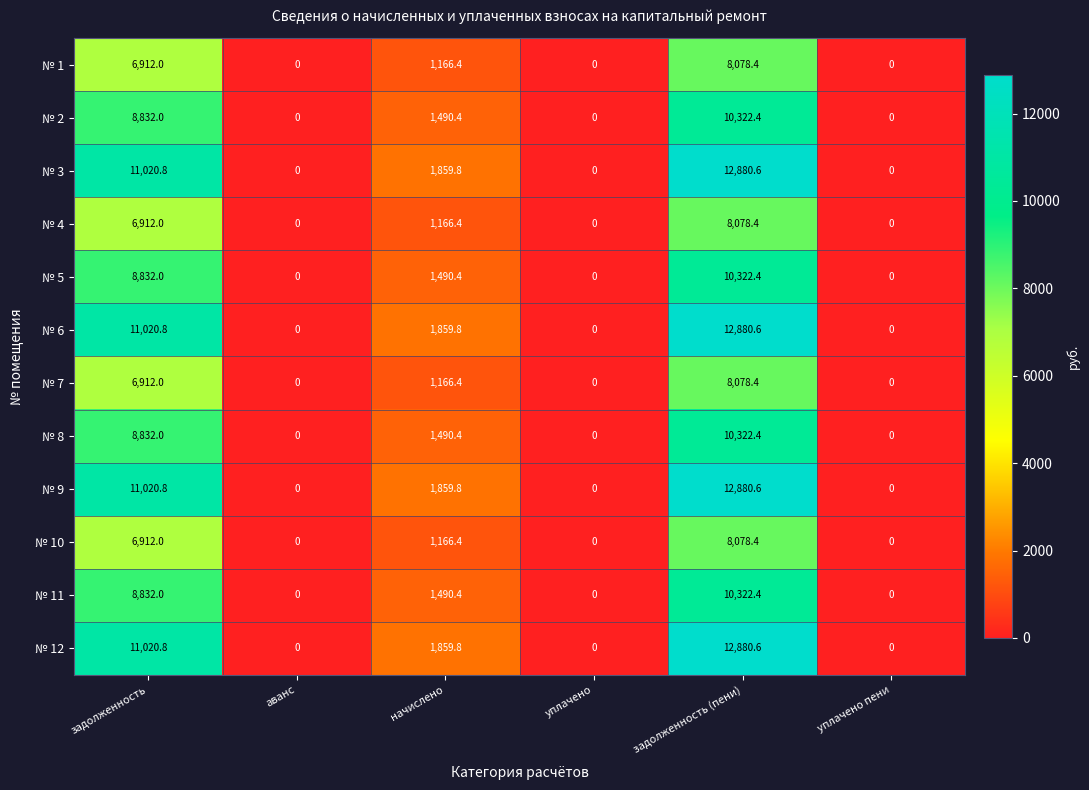

Is the value of № 3 at задолженность greater than the value of № 7 at аванс?

Yes